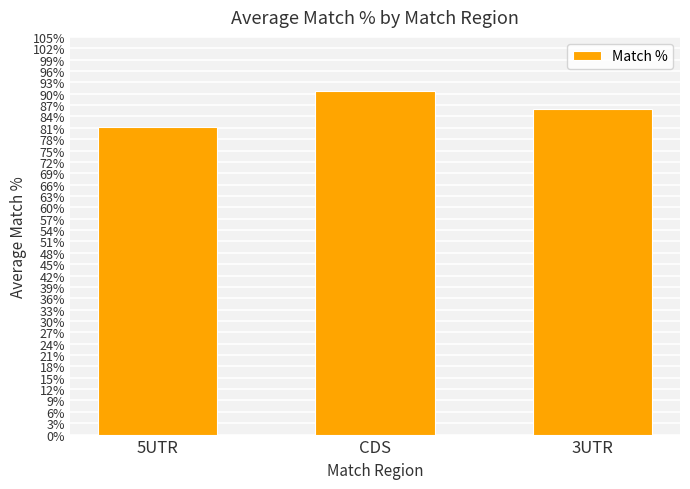

List the labels in order of value, smallest first.

5UTR, 3UTR, CDS